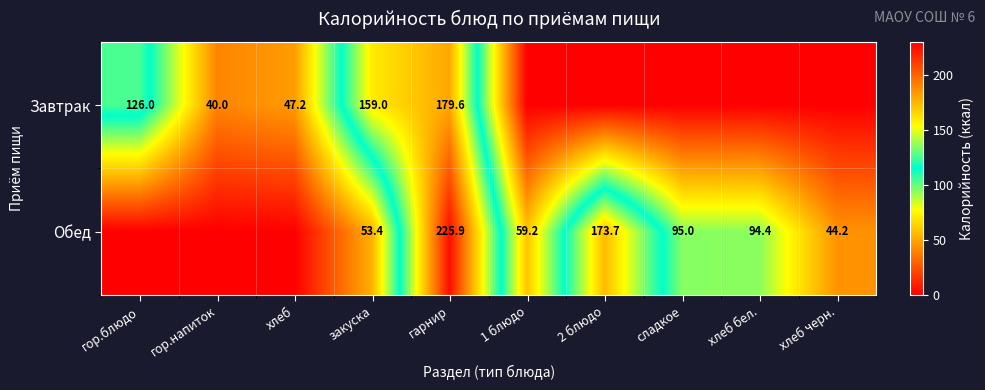

What is the sum of the Завтрак values at гор.блюдо and хлеб?

173.2